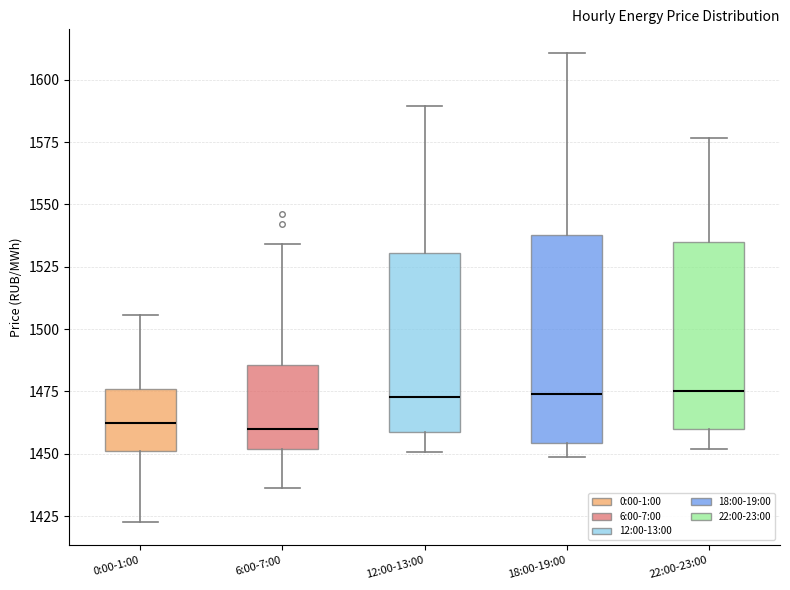

Reading left to right, read every box against the y-axis: the position of its median line, the range the box covers, and the ends of its whiskers. The values are not printed on the chart, so give them approximately, as read against the axis.

0:00-1:00: median 1460, box 1450 to 1475, whiskers 1425 to 1505
6:00-7:00: median 1460, box 1450 to 1485, whiskers 1435 to 1535
12:00-13:00: median 1475, box 1460 to 1530, whiskers 1450 to 1590
18:00-19:00: median 1475, box 1455 to 1540, whiskers 1450 to 1610
22:00-23:00: median 1475, box 1460 to 1535, whiskers 1450 to 1575